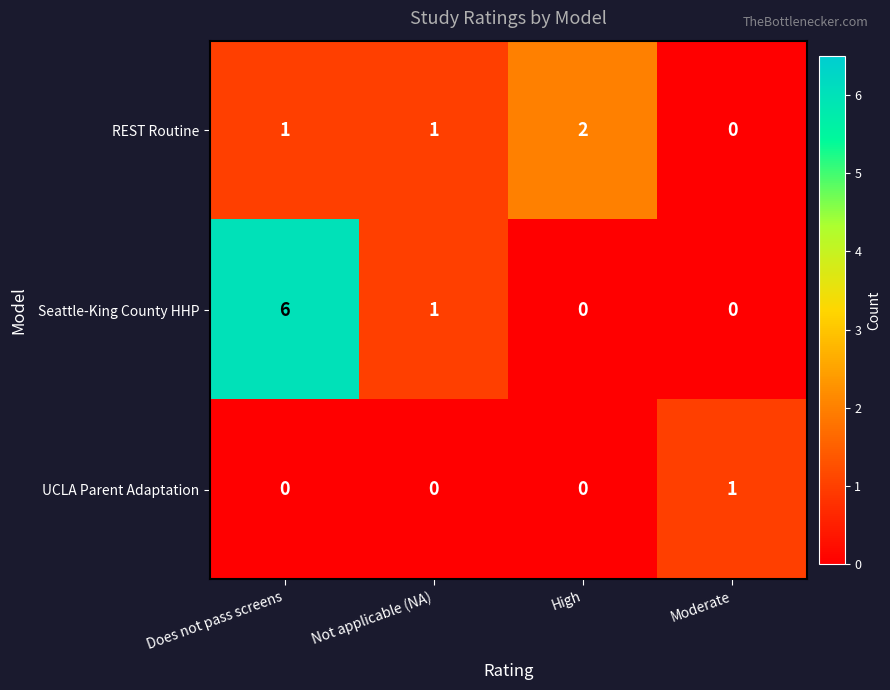

List the series in order of their overall mean, lowest first.

UCLA Parent Adaptation, REST Routine, Seattle-King County HHP